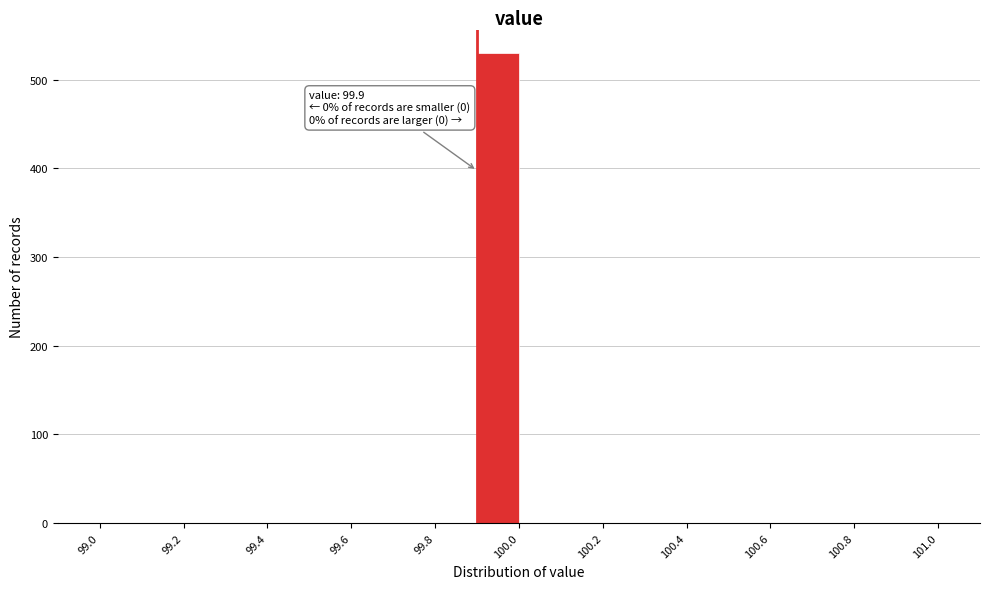

Over which range of the x-axis is the bar tallest?

99.9 to 100.0